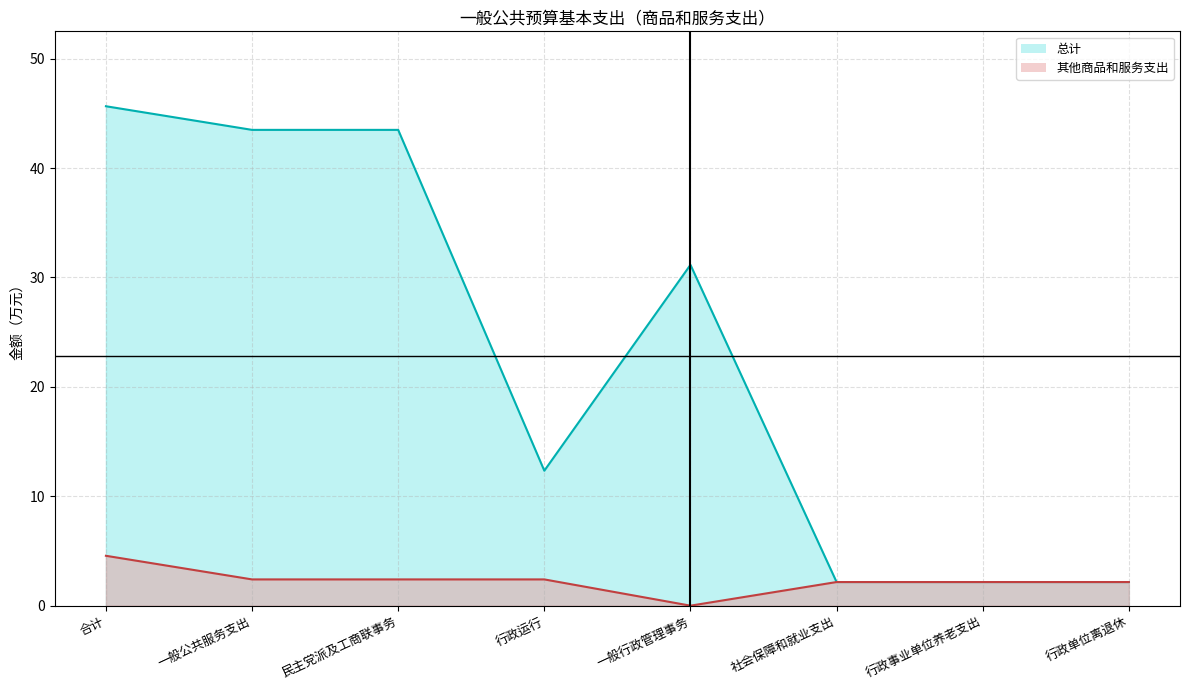

Rank the series by their maximum value, from lowest to highest.

其他商品和服务支出, 总计